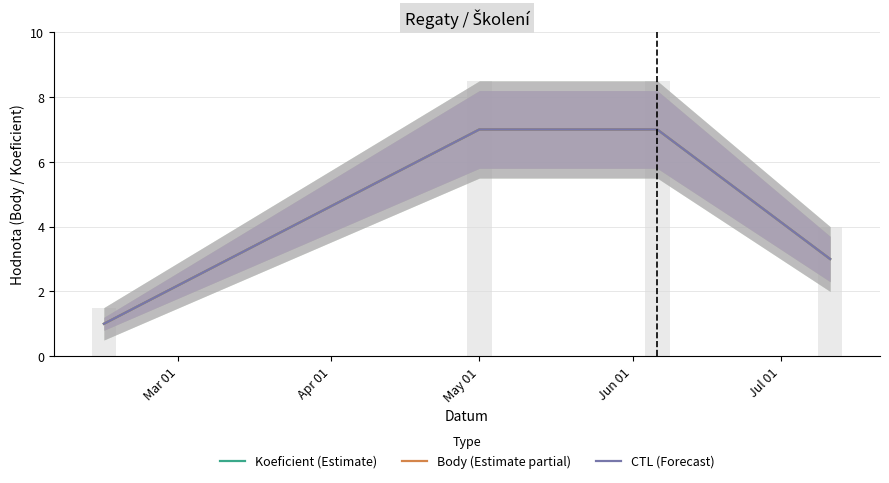

Rank the series by their maximum value, from highest to lowest.

Koeficient (Estimate), Body (Estimate partial), CTL (Forecast)